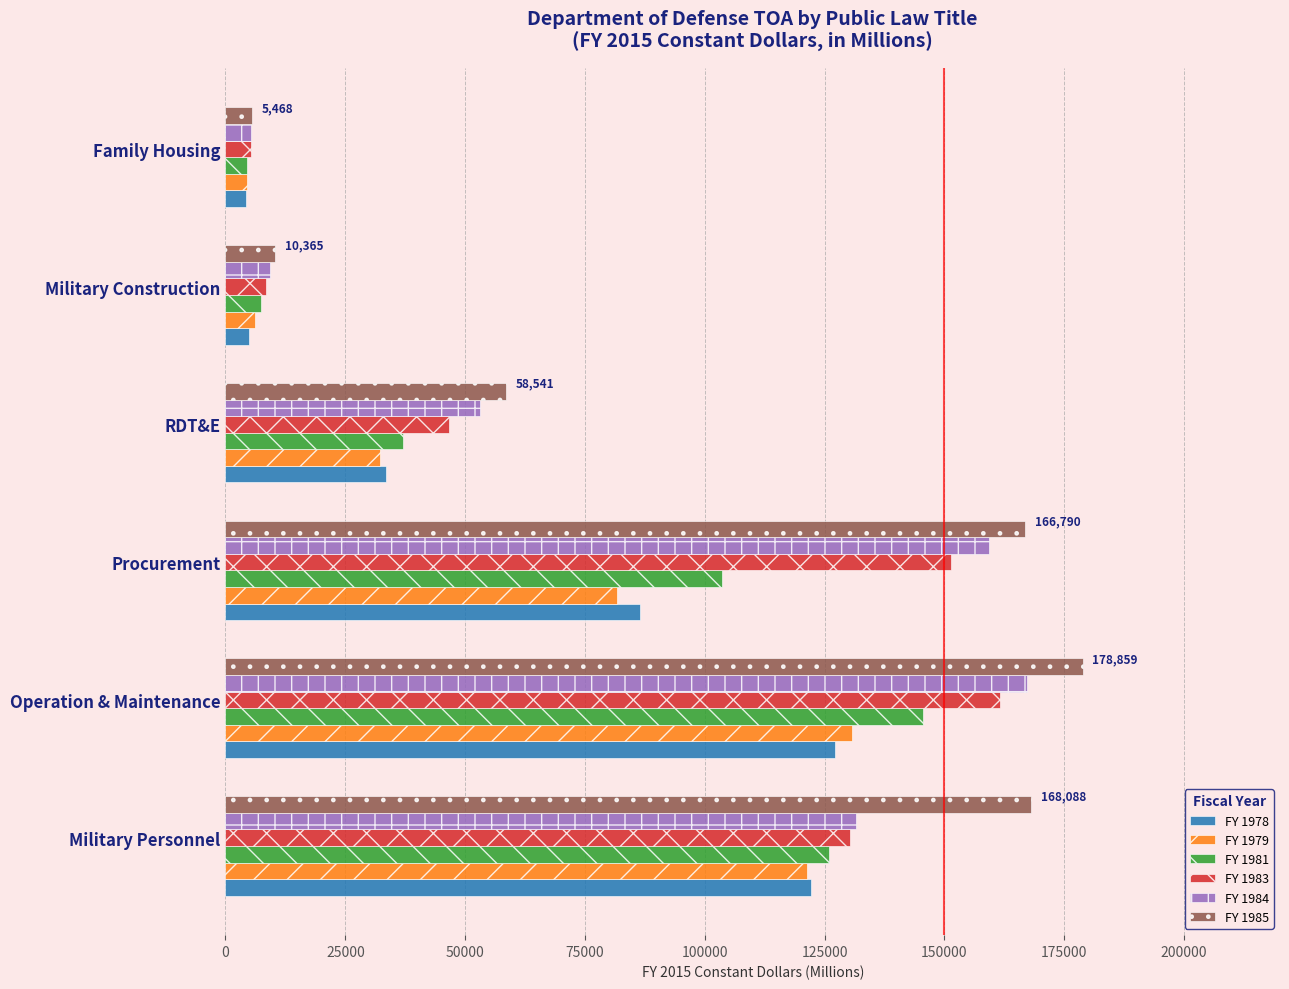

At how many categories does at least one series exceed 12065?

4